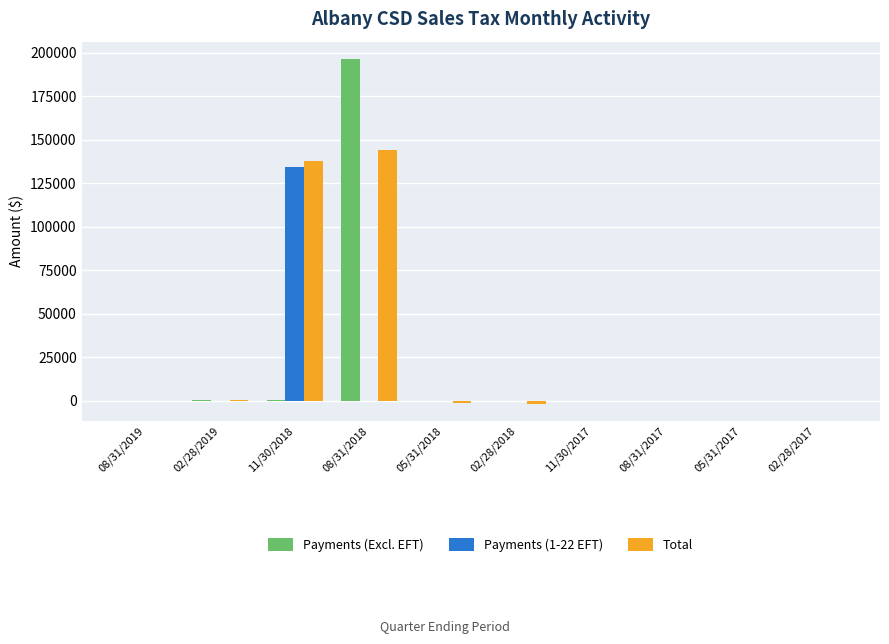

How many groups of bars are there?

10